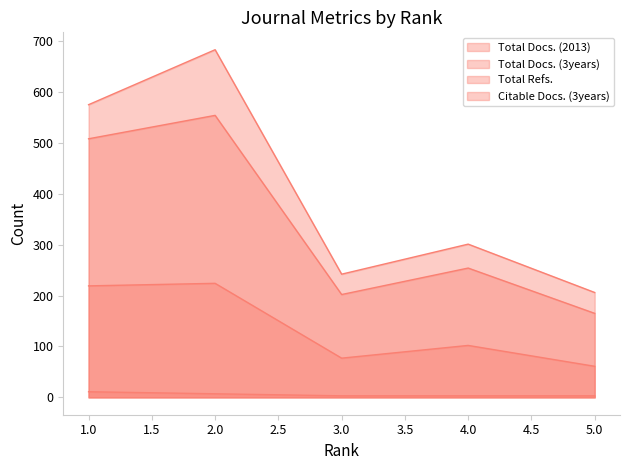

How many interior local peaks does the Citable Docs. (3years) series have?

2